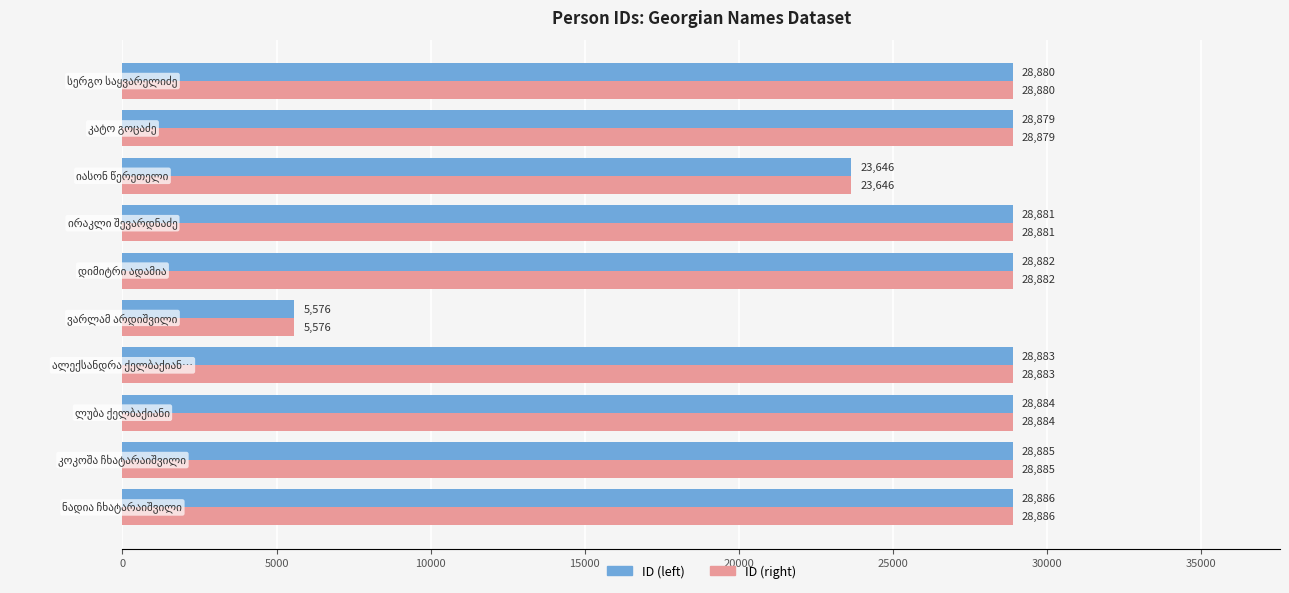

At how many categories does at least one series exceed 20728?

9